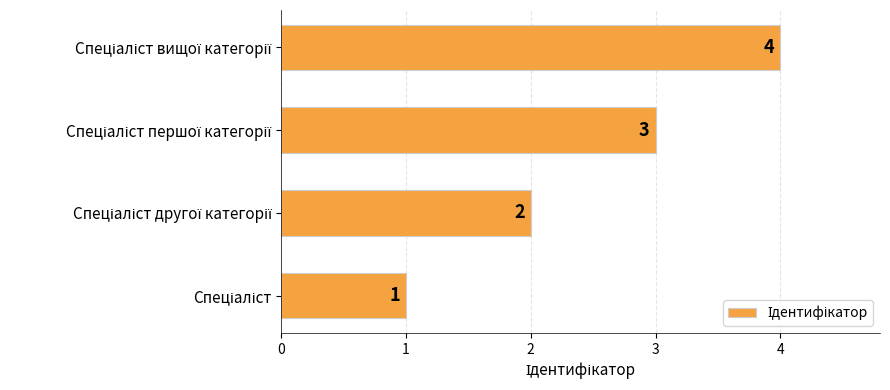

What is the difference between the maximum and minimum values?

3